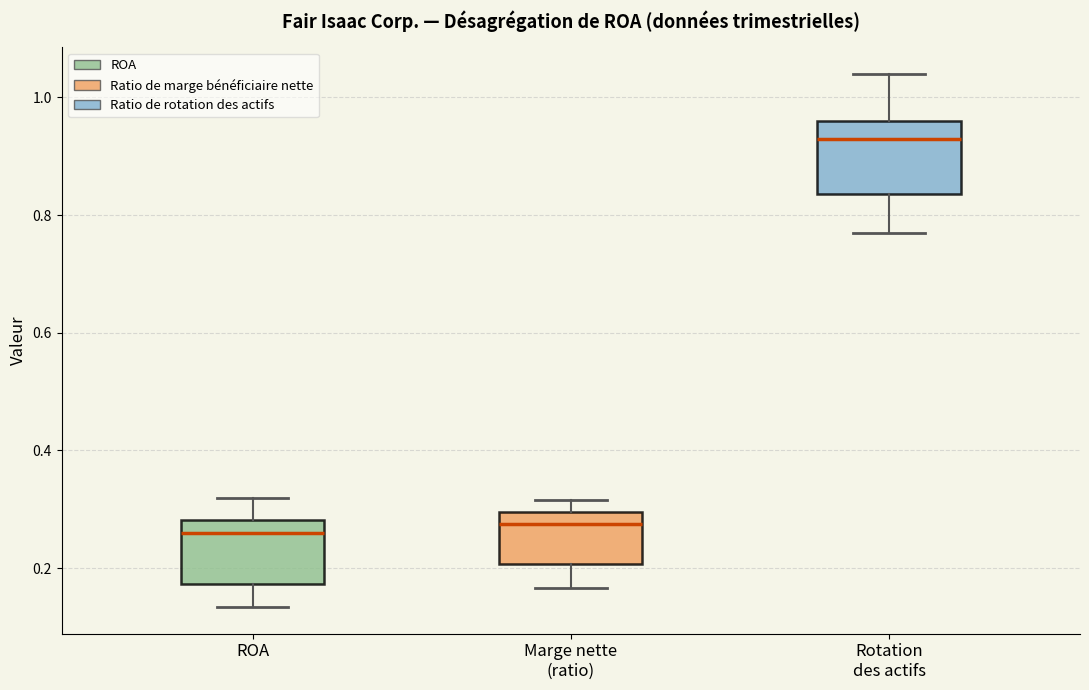

Reading left to right, transcribe this box plot: for each box, give where its median line is, the range the box spans, and where its two whiskers end, as read against the y-axis. The values are not printed on the chart, so give them approximately, as read against the axis.

ROA: median 0.26, box 0.18 to 0.28, whiskers 0.14 to 0.32
Marge nette (ratio): median 0.28, box 0.20 to 0.30, whiskers 0.16 to 0.32
Rotation des actifs: median 0.94, box 0.84 to 0.96, whiskers 0.78 to 1.04